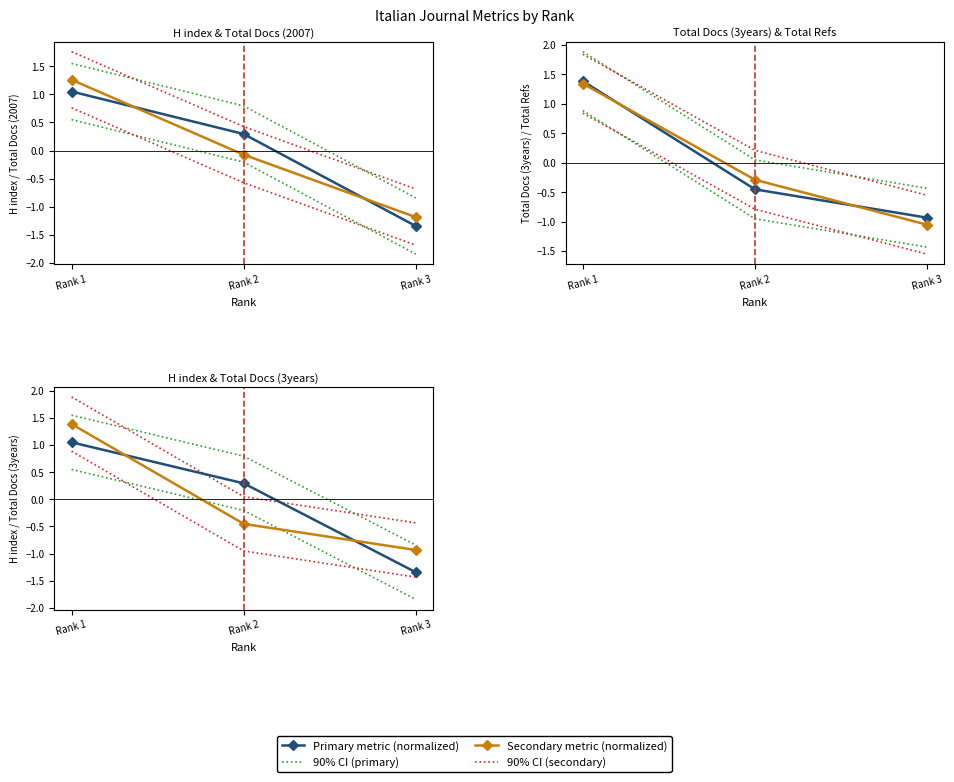

How many values in the H index series exceed 0?

2